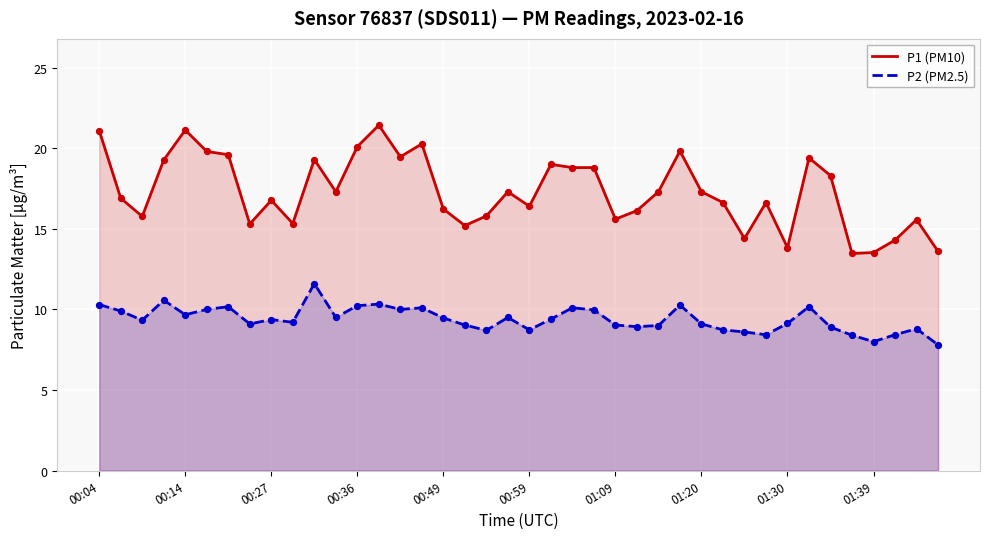

Which series contains the lowest Y value?

P2 (PM2.5)